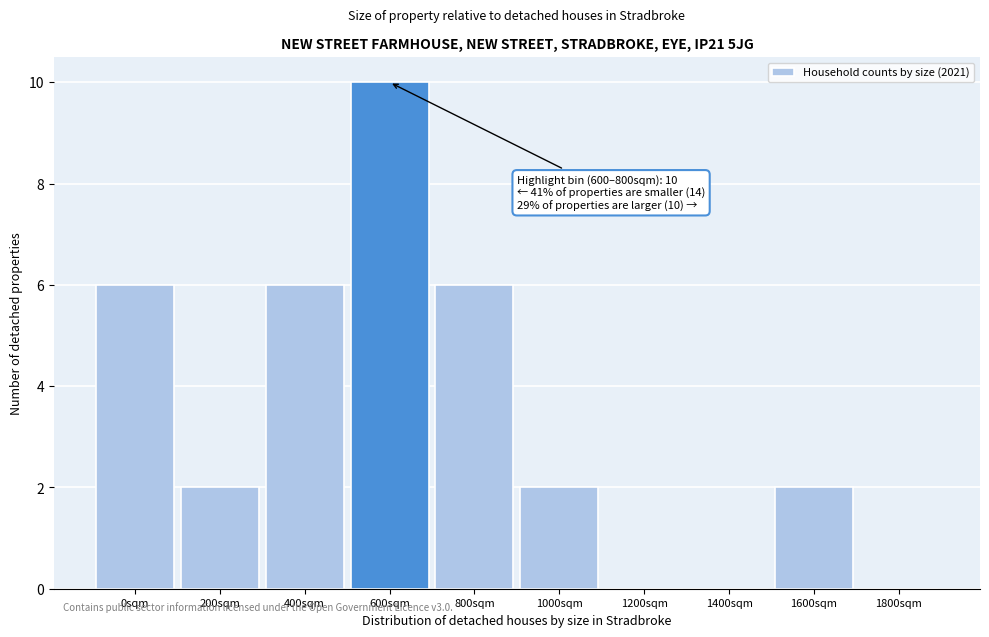

Reading right to left, what are all the values shown in this chart?

1800sqm=0	1600sqm=2	1400sqm=0	1200sqm=0	1000sqm=2	800sqm=6	600sqm=10	400sqm=6	200sqm=2	0sqm=6